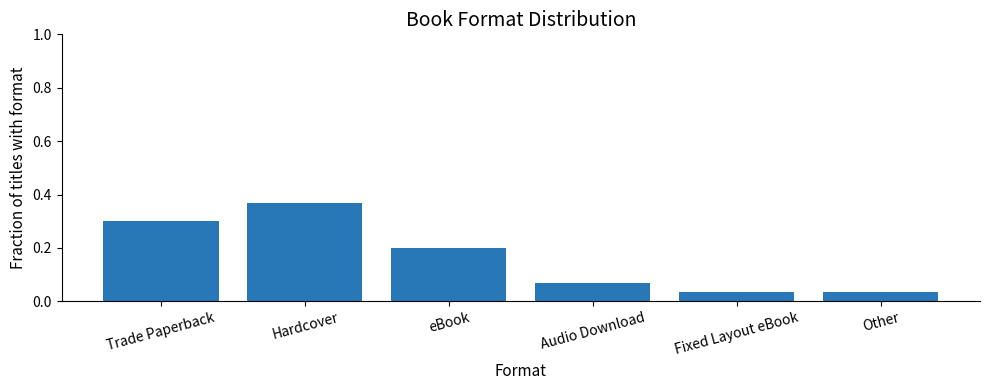

What position from the left is eBook?

3